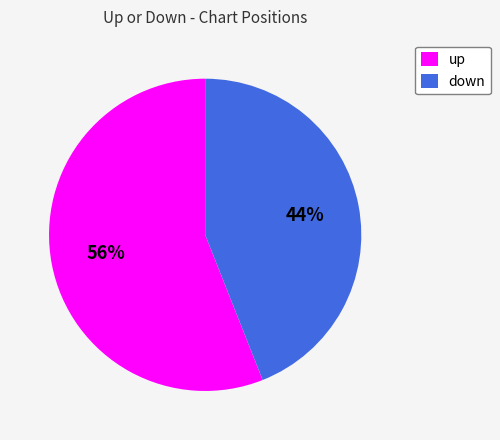

To the nearest percent, what portion does up represent?

56%